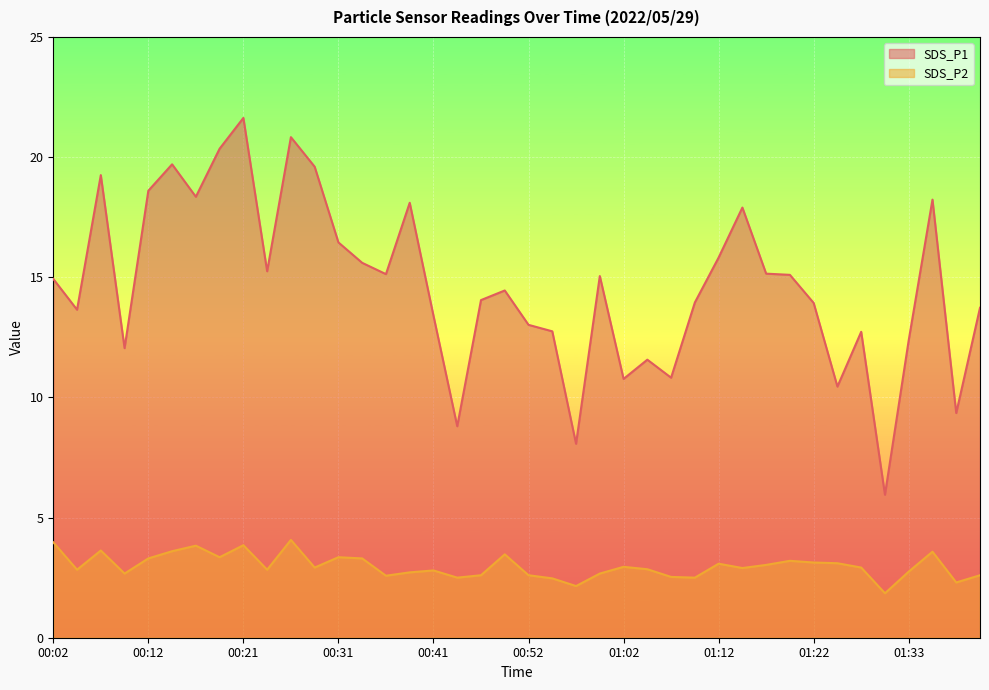

How many values in the SDS_P1 series are below 14?

18